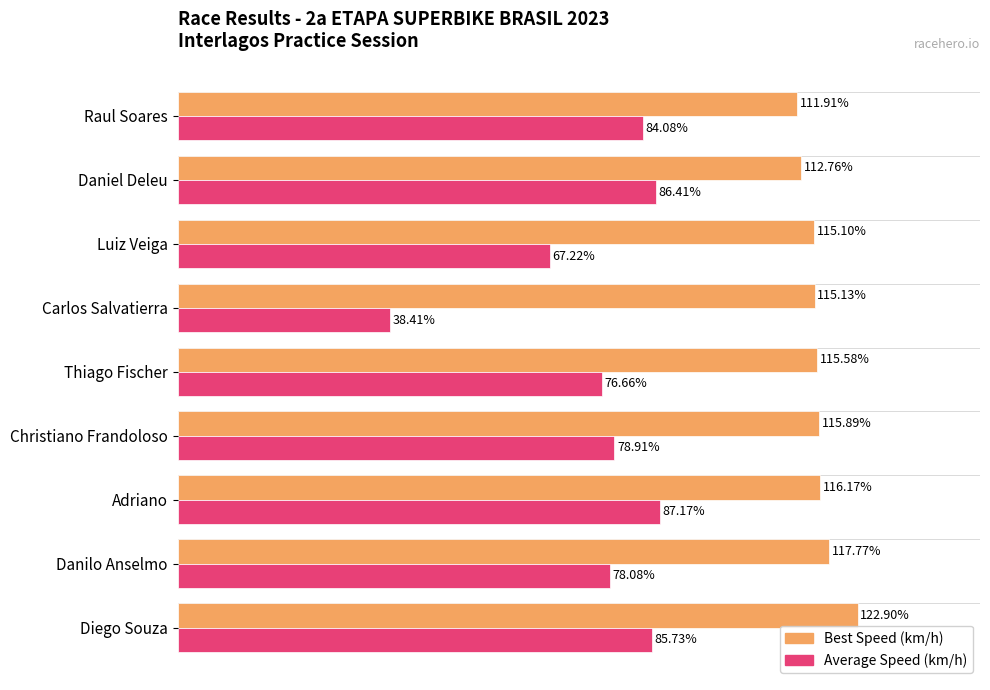

At which category is the sum across all series the highest?

Diego Souza